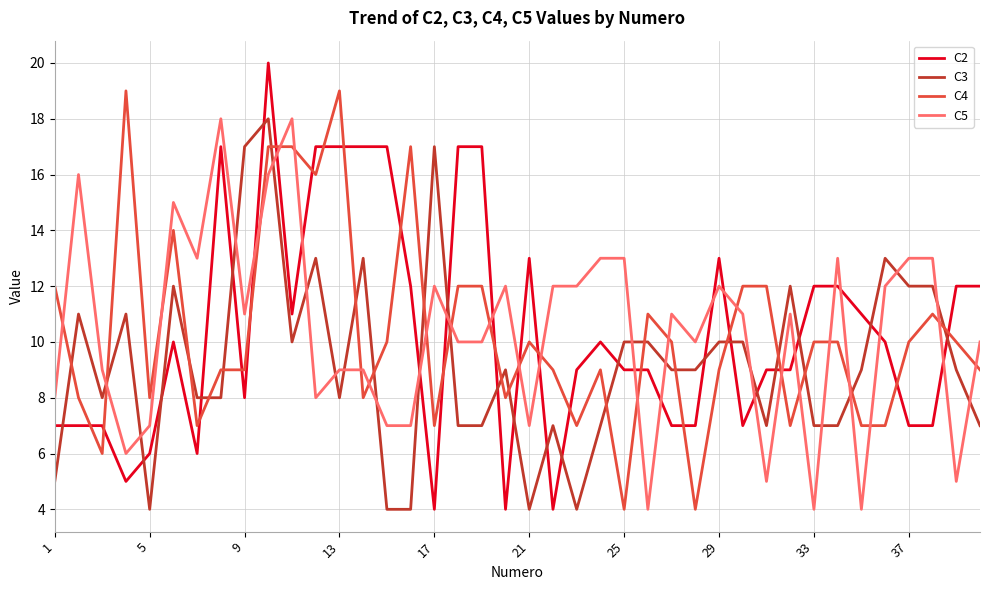

Reading right to left, extract all data points from this chart.

C2: 12	12	7	7	10	11	12	12	9	9	7	13	7	7	9	9	10	9	4	13	4	17	17	4	12	17	17	17	17	11	20	8	17	6	10	6	5	7	7	7
C3: 7	9	12	12	13	9	7	7	12	7	10	10	9	9	10	10	7	4	7	4	9	7	7	17	4	4	13	8	13	10	18	17	8	8	12	4	11	8	11	5
C4: 9	10	11	10	7	7	10	10	7	12	12	9	4	10	11	4	9	7	9	10	8	12	12	7	17	10	8	19	16	17	17	9	9	7	14	8	19	6	8	12
C5: 10	5	13	13	12	4	13	4	11	5	11	12	10	11	4	13	13	12	12	7	12	10	10	12	7	7	9	9	8	18	16	11	18	13	15	7	6	9	16	8